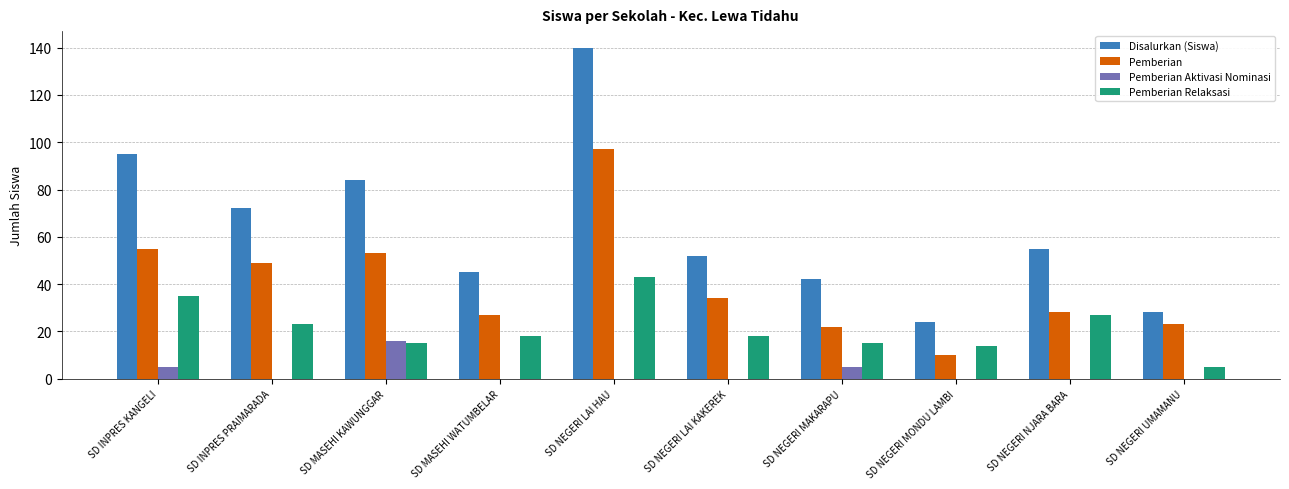

Is the value of Pemberian Relaksasi at SD NEGERI UMAMANU greater than the value of Pemberian Aktivasi Nominasi at SD NEGERI MONDU LAMBI?

Yes